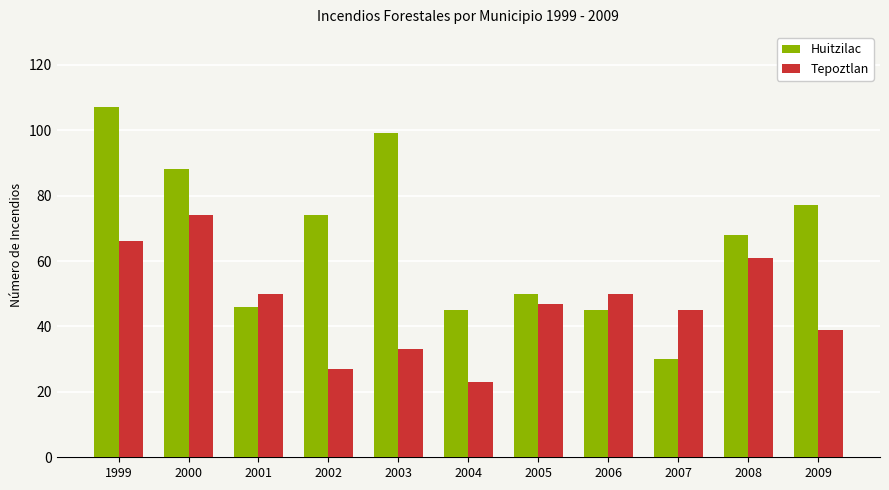

Where does the Tepoztlan series first go above 47?

1999